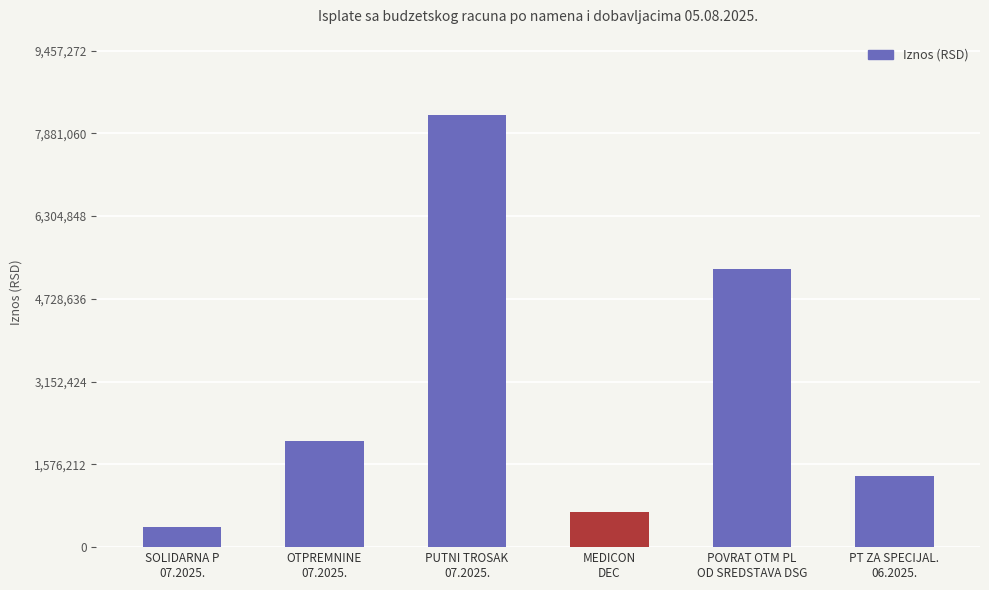

Which has a higher value, MEDICON
DEC or POVRAT OTM PL
OD SREDSTAVA DSG?

POVRAT OTM PL
OD SREDSTAVA DSG